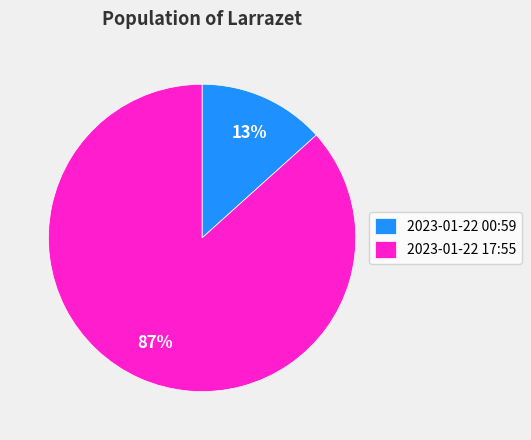

To the nearest percent, what is the average slice percentage?

50%